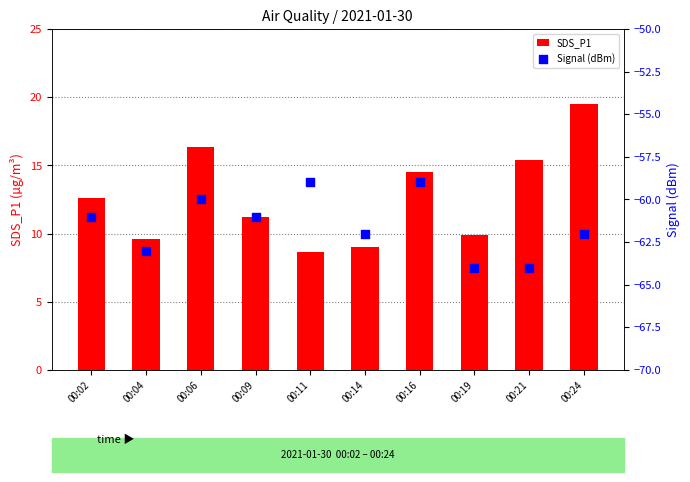

What are all the series names shown in the legend?

SDS_P1, Signal (dBm)